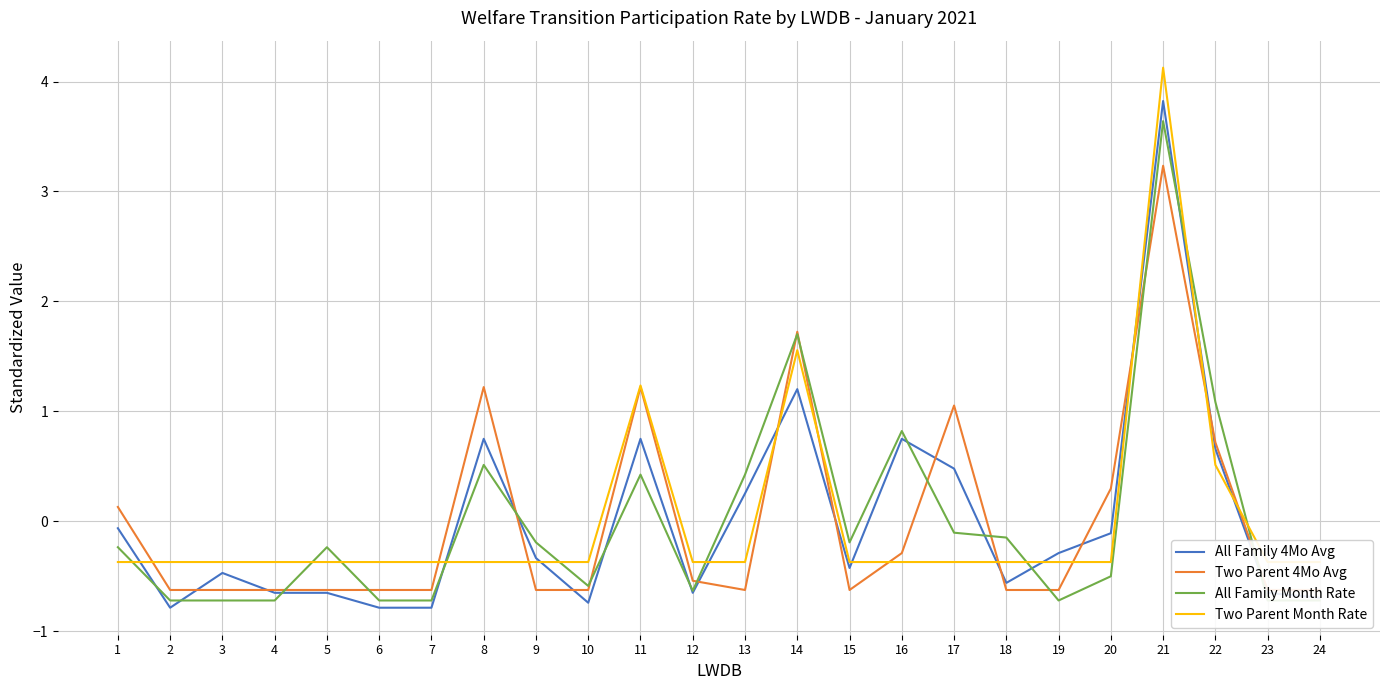

In Two Parent 4Mo Avg, how many points are lower than both neighbors (excluding endpoints)?

5